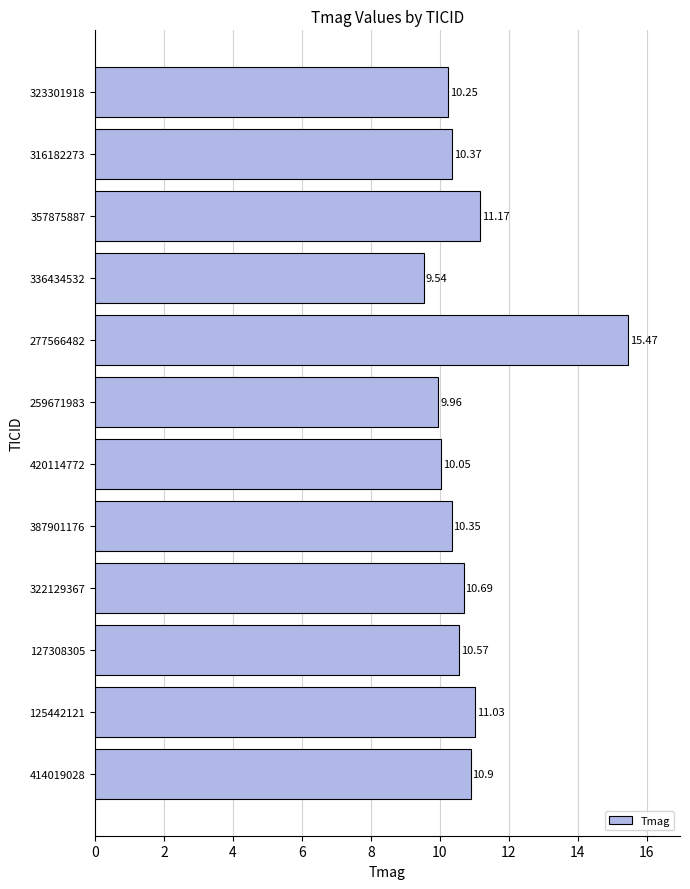

List the labels in order of value, smallest first.

336434532, 259671983, 420114772, 323301918, 387901176, 316182273, 127308305, 322129367, 414019028, 125442121, 357875887, 277566482